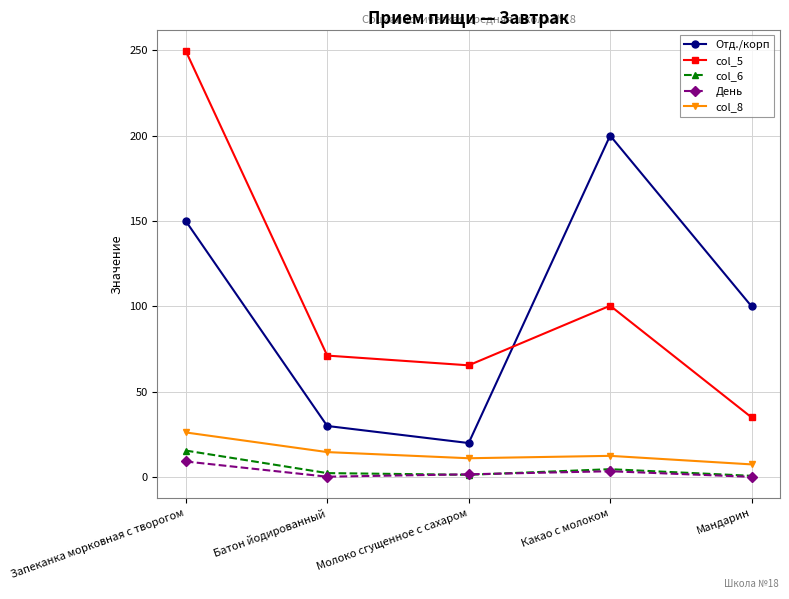

Where does the col_6 series first go above 2?

Запеканка морковная с творогом